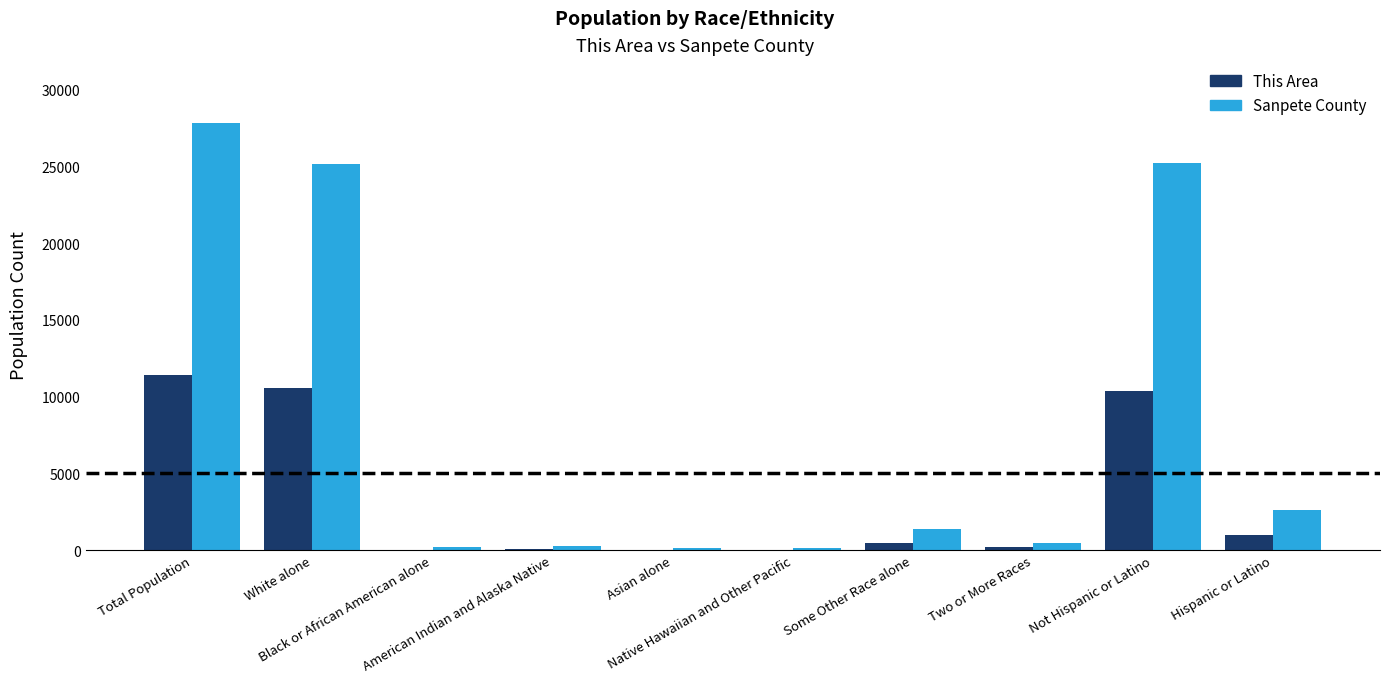

Reading right to left, transcribe all the data shown in this chart.

This Area: Hispanic or Latino=1007	Not Hispanic or Latino=10393	Two or More Races=200	Some Other Race alone=450	Native Hawaiian and Other Pacific=26	Asian alone=30	American Indian and Alaska Native=99	Black or African American alone=32	White alone=10563	Total Population=11400
Sanpete County: Hispanic or Latino=2619	Not Hispanic or Latino=25203	Two or More Races=489	Some Other Race alone=1353	Native Hawaiian and Other Pacific=138	Asian alone=150	American Indian and Alaska Native=305	Black or African American alone=229	White alone=25158	Total Population=27822